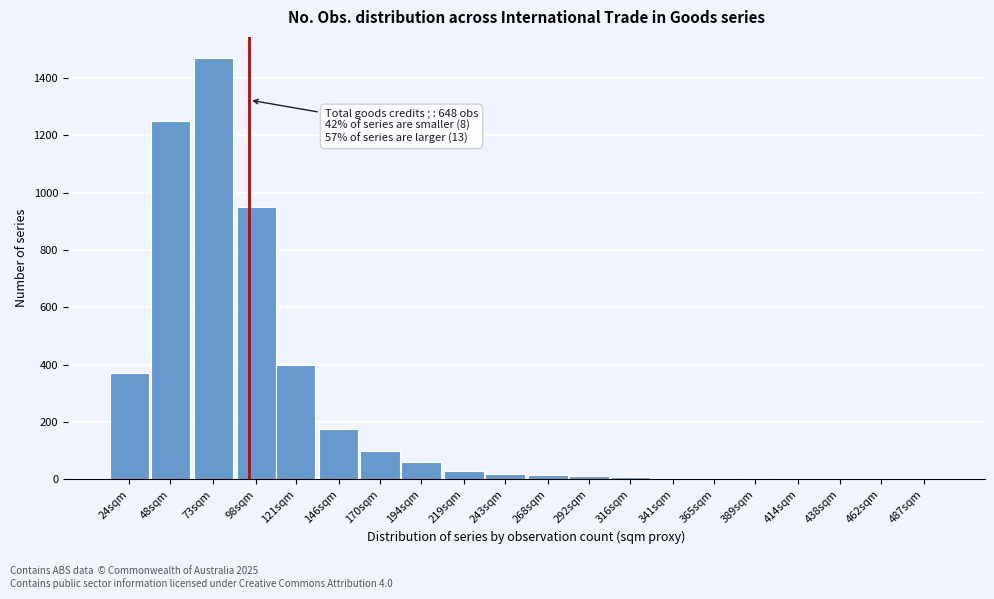

What is the maximum value shown in the chart?

1470